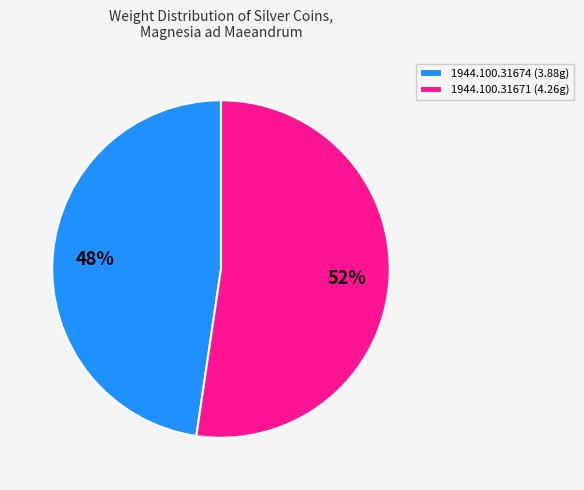

Rank the categories by value from highest to lowest.

1944.100.31671, 1944.100.31674